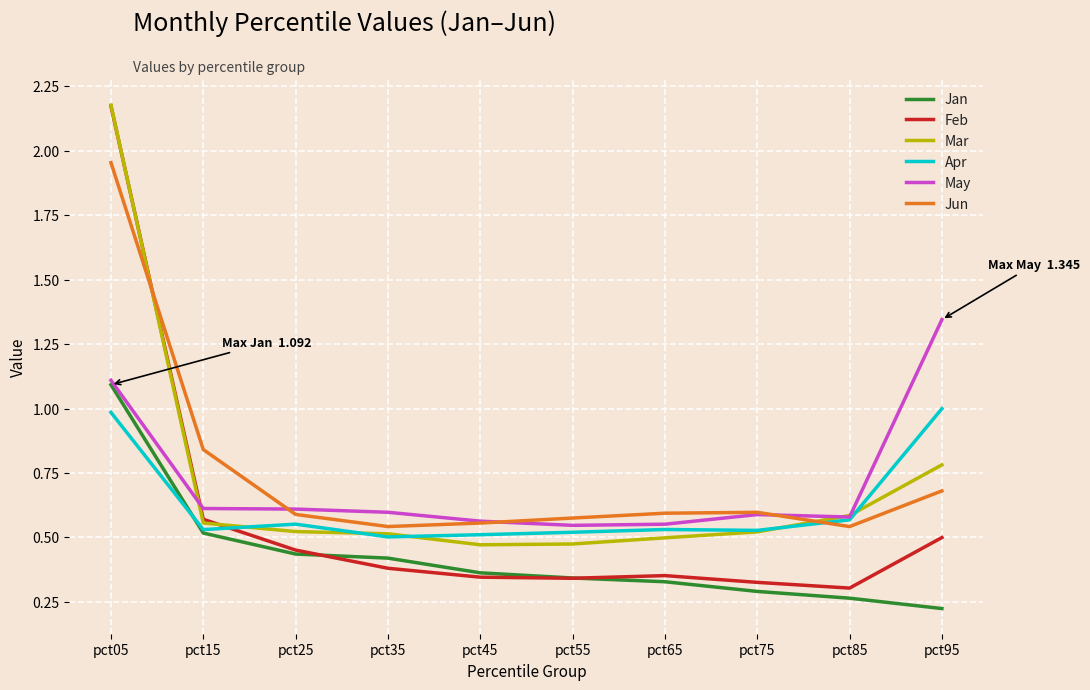

What is the sum of all Mar values?

7.1